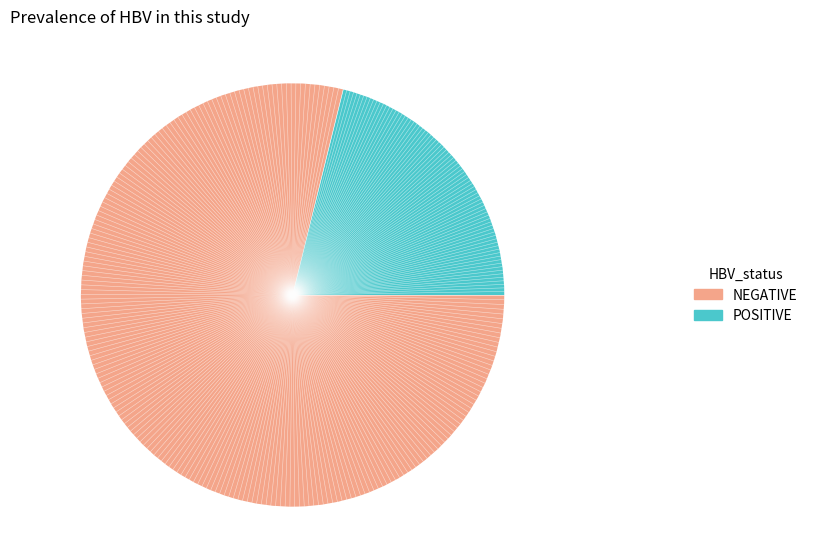

Is there any slice that represents more than half of the pie?

Yes